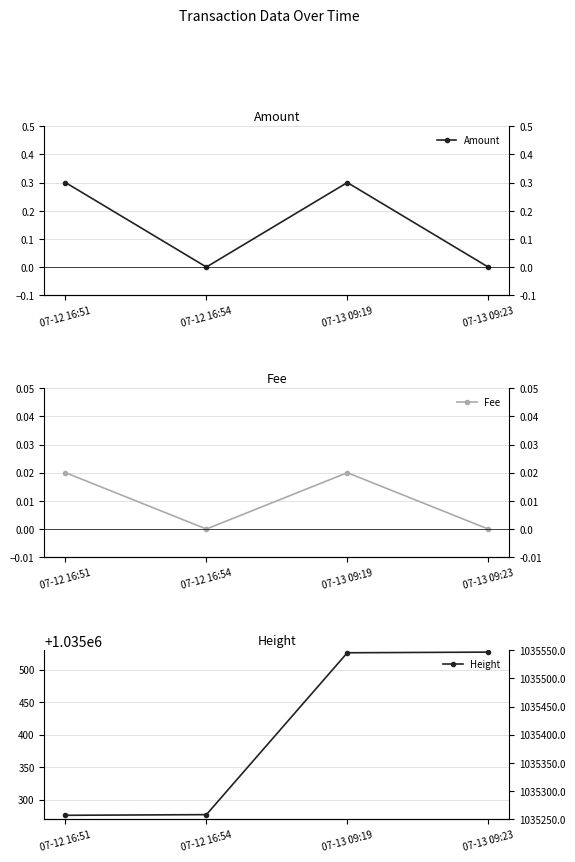

At how many categories does at least one series exceed 719850?

4